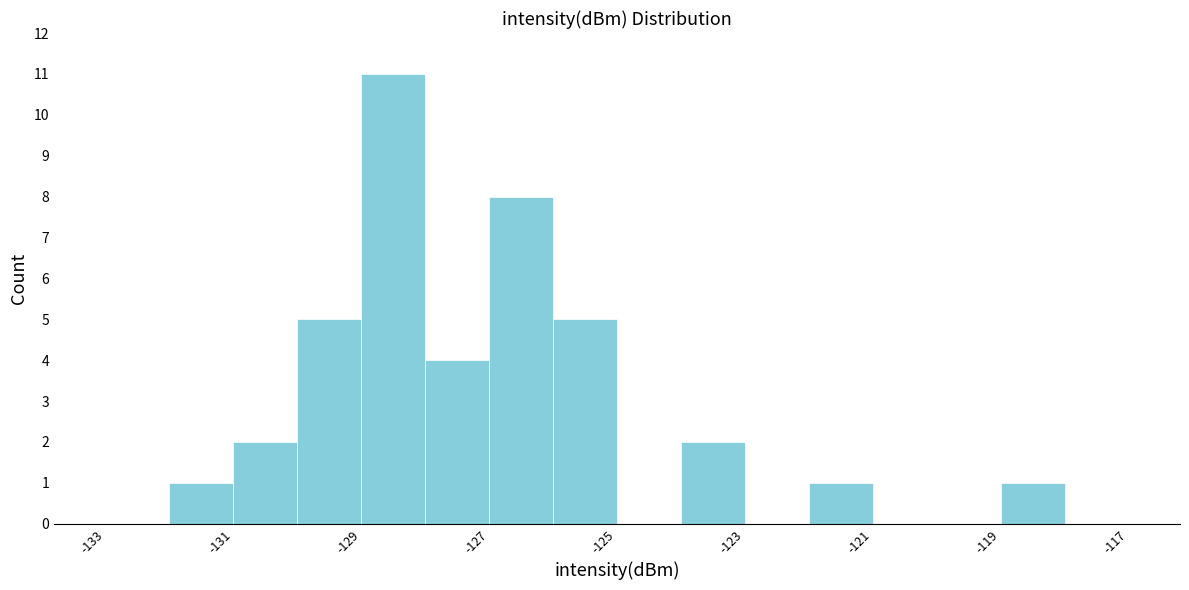

What is the height of the bar covering -129 to -128 on the x-axis? The values are not printed on the chart, so give them approximately, as read against the axis.

11